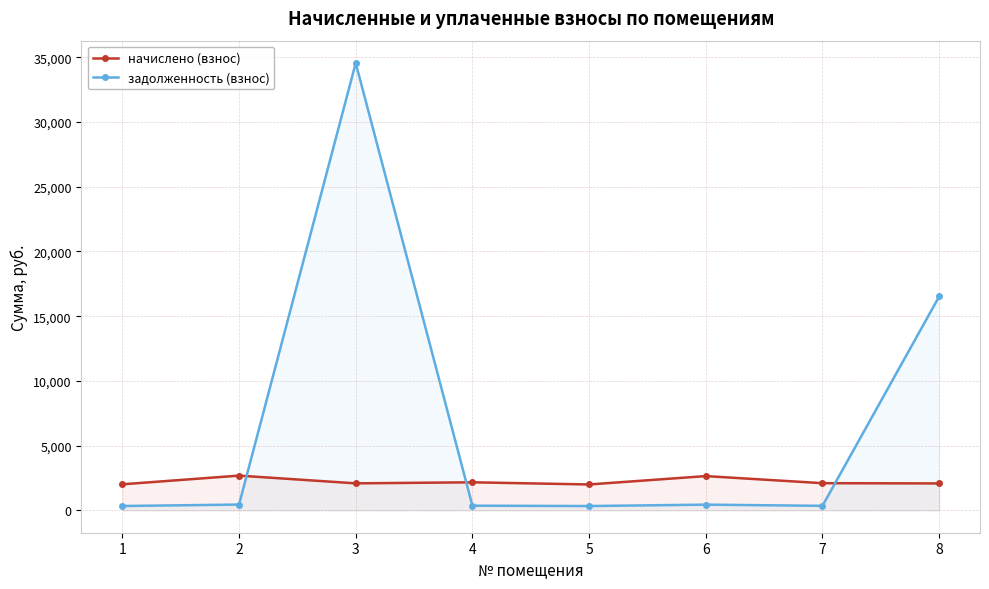

True or false: начислено (взнос) and задолженность (взнос) intersect in this chart.

True